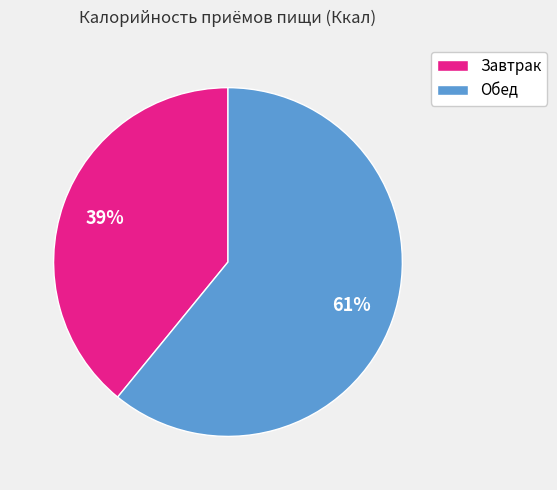

To the nearest percent, what is the combined percentage of Обед and Завтрак?

100%